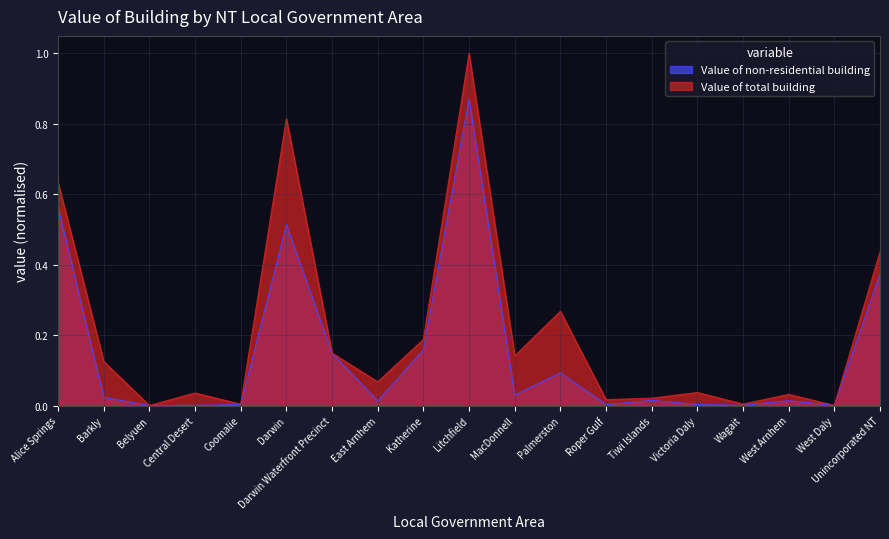

Which series has the widest spread of values?

Value of total building